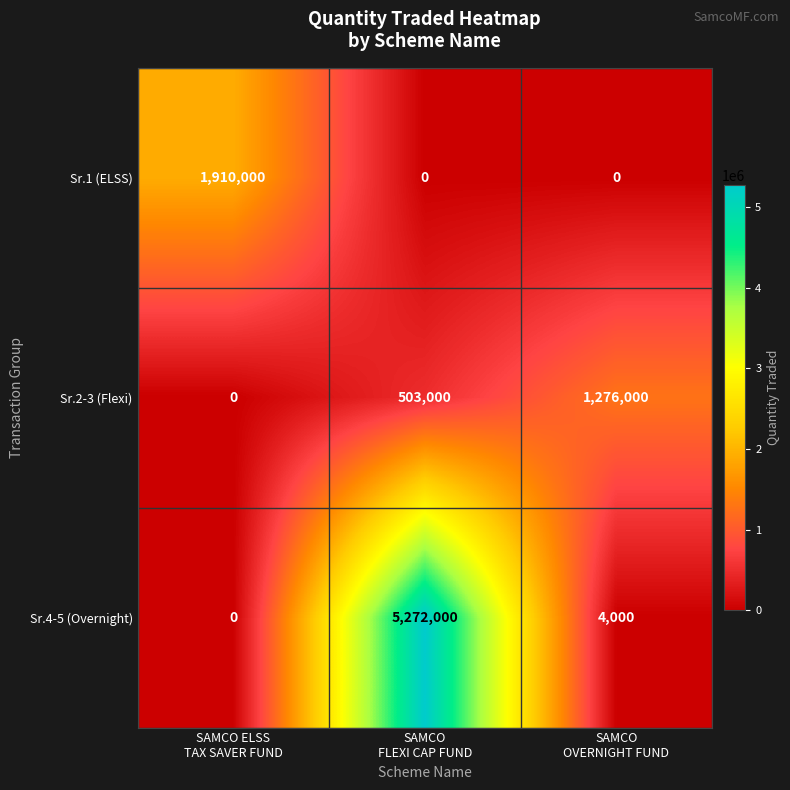

What is the difference between the maximum and minimum values in the Sr.2-3 (Flexi) series?

1276000